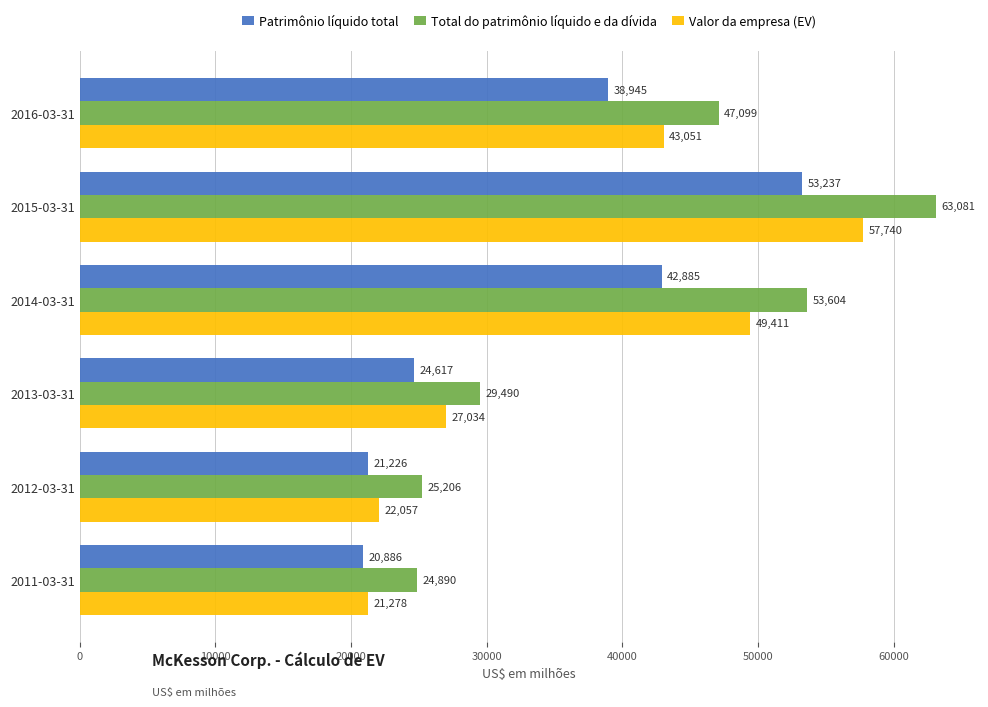

What is the highest value of the Patrimônio líquido total series?

53237